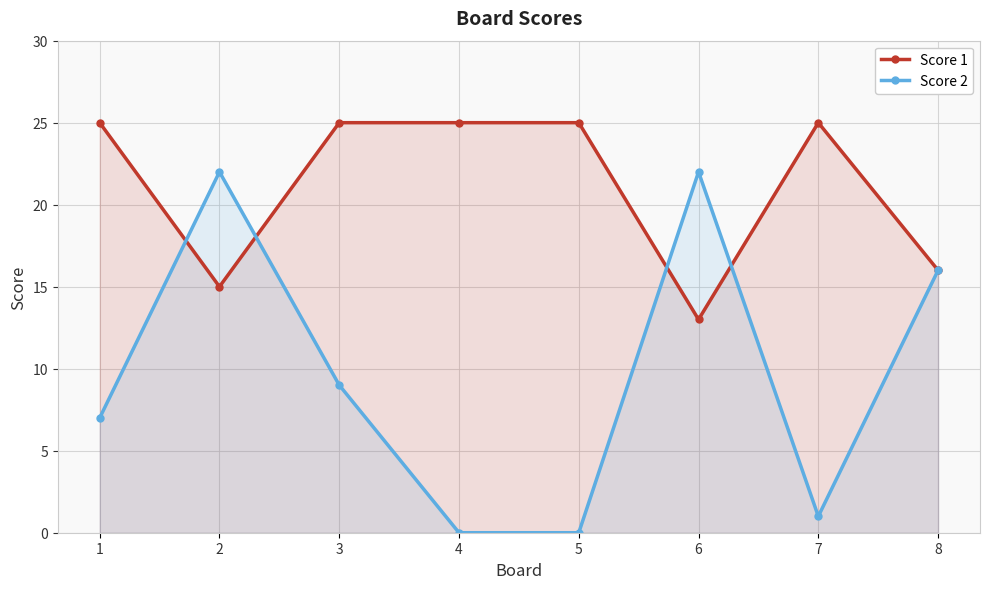

List the series in order of their overall mean, lowest first.

Score 2, Score 1